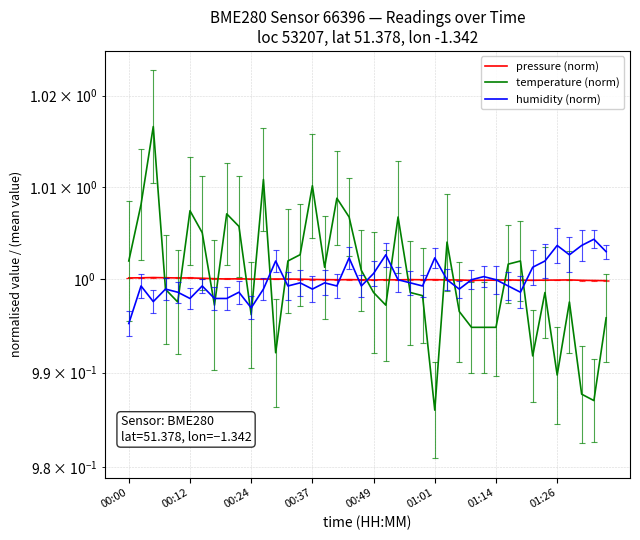

What are all the series names shown in the legend?

pressure (norm), temperature (norm), humidity (norm)